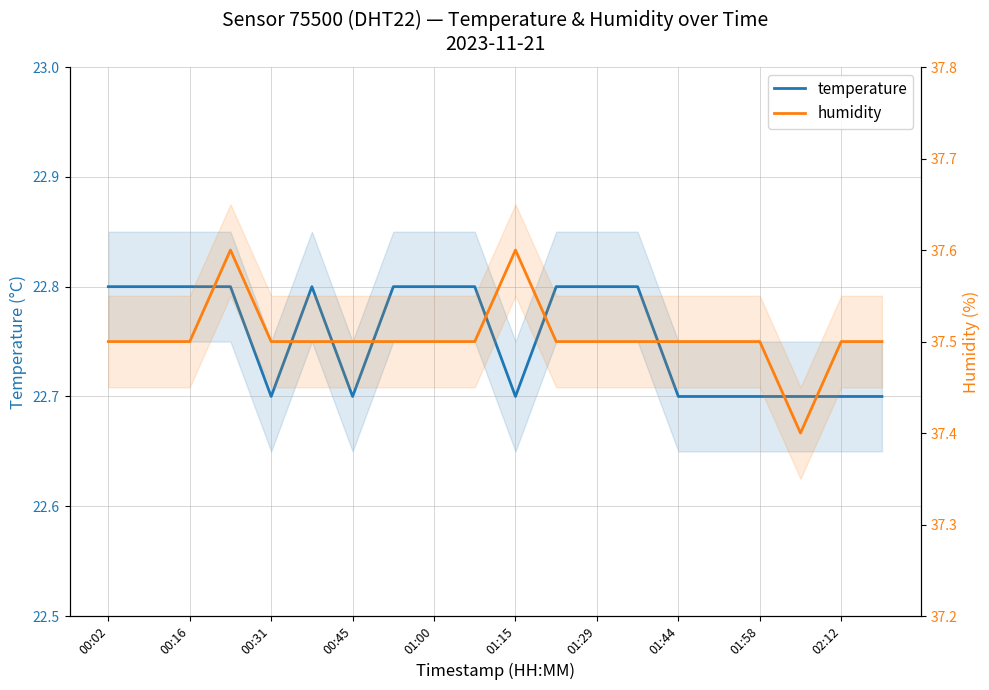

True or false: humidity has a value of 37.5 at 01:44.

True